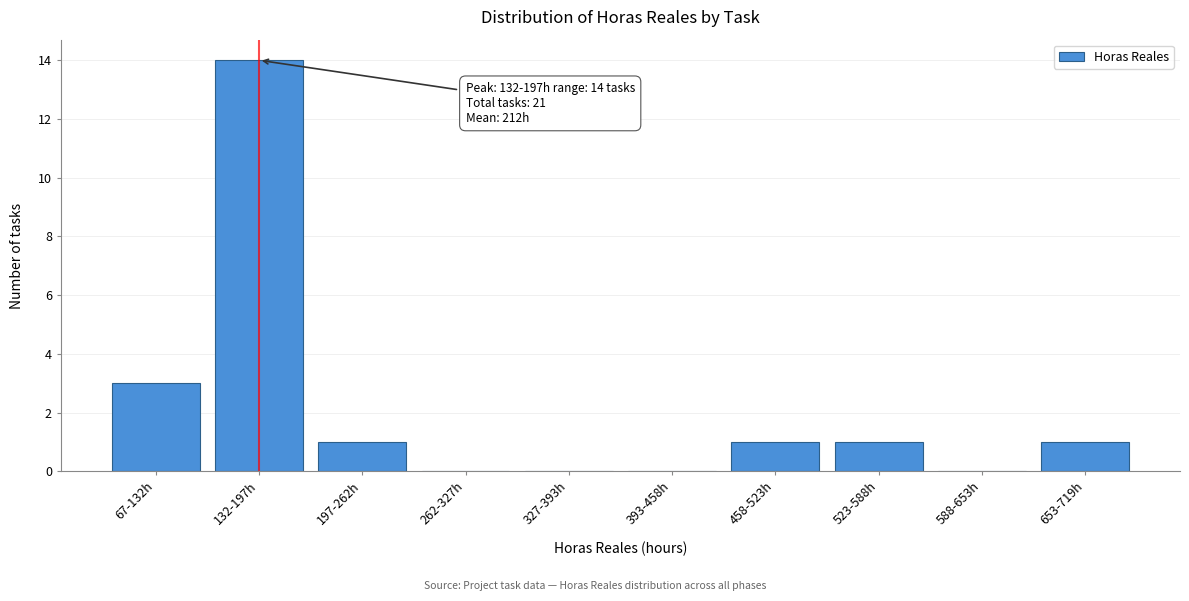

Reading left to right, list all the values displayed in this chart.

67-132h=3	132-197h=14	197-262h=1	262-327h=0	327-393h=0	393-458h=0	458-523h=1	523-588h=1	588-653h=0	653-719h=1